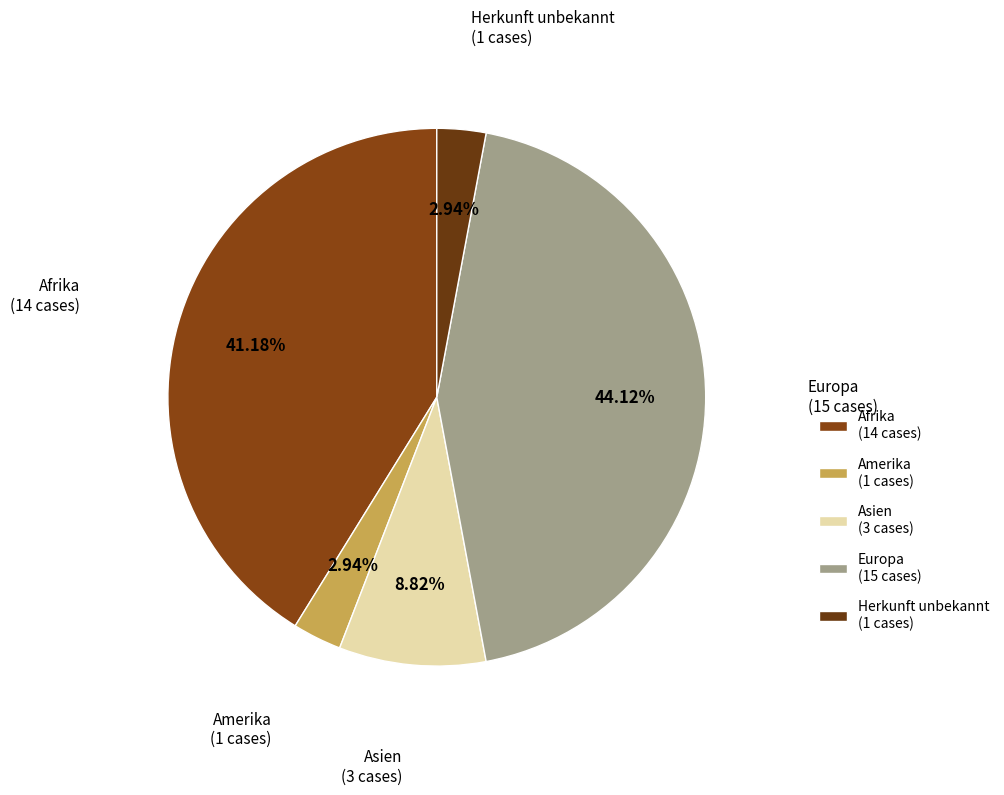

To the nearest percent, what is the difference between the largest and smallest slice percentages?

41%